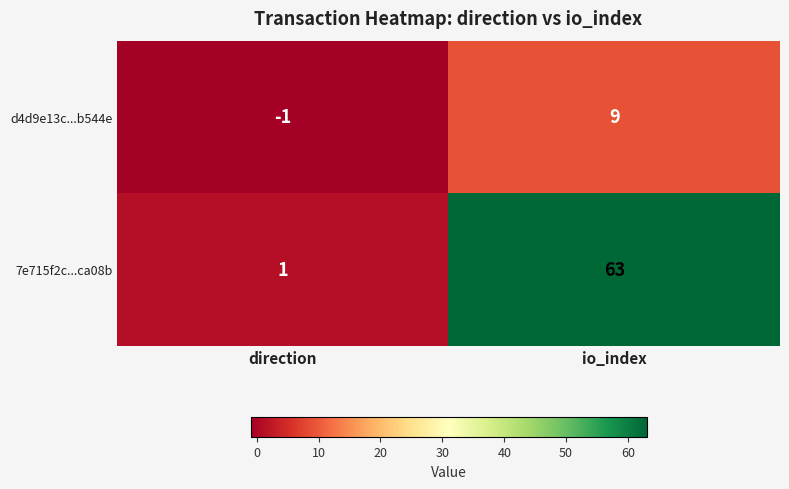

Count the number of categories in the chart.

2